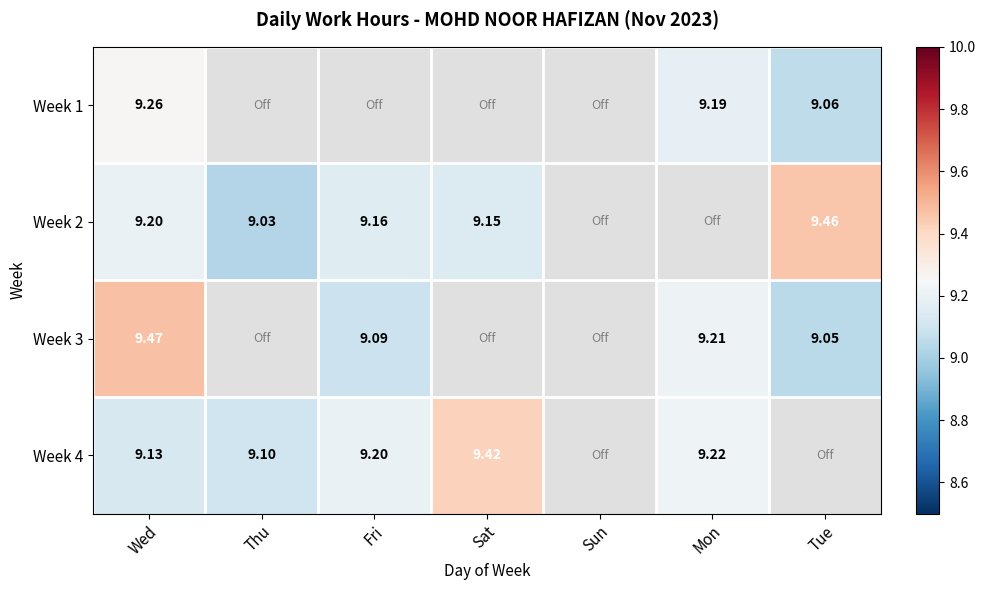

Which label corresponds to the smallest value in the chart?

Thu